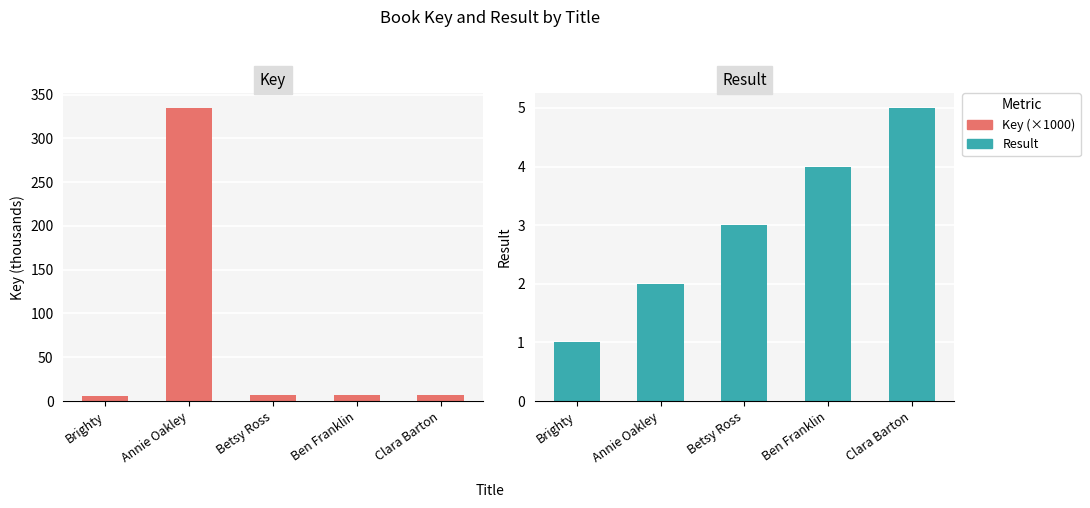

Rank the categories by Result value from lowest to highest.

Brighty, Annie Oakley, Betsy Ross, Ben Franklin, Clara Barton